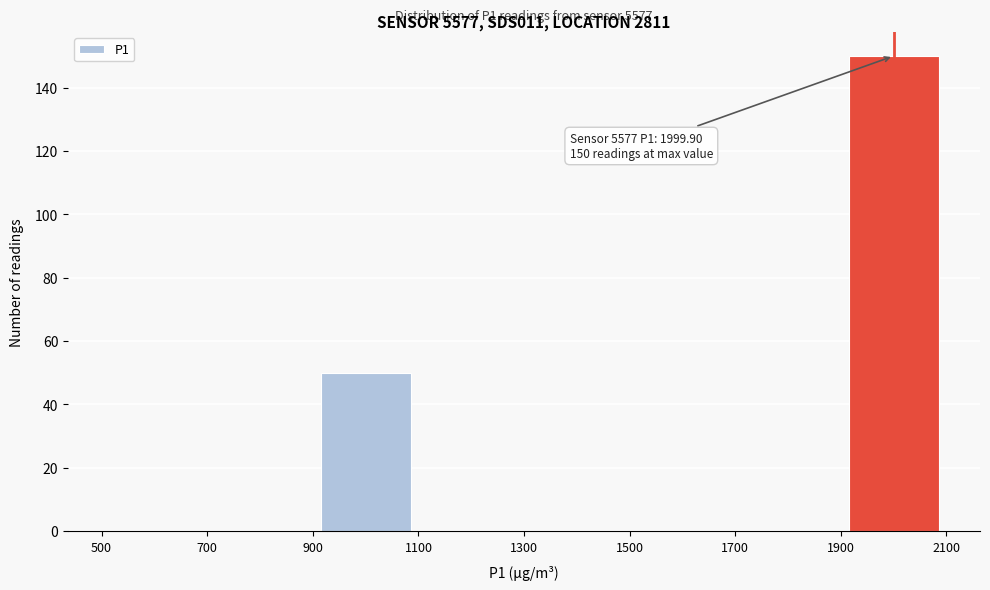

Which range on the x-axis has the tallest bar?

1900 to 2100